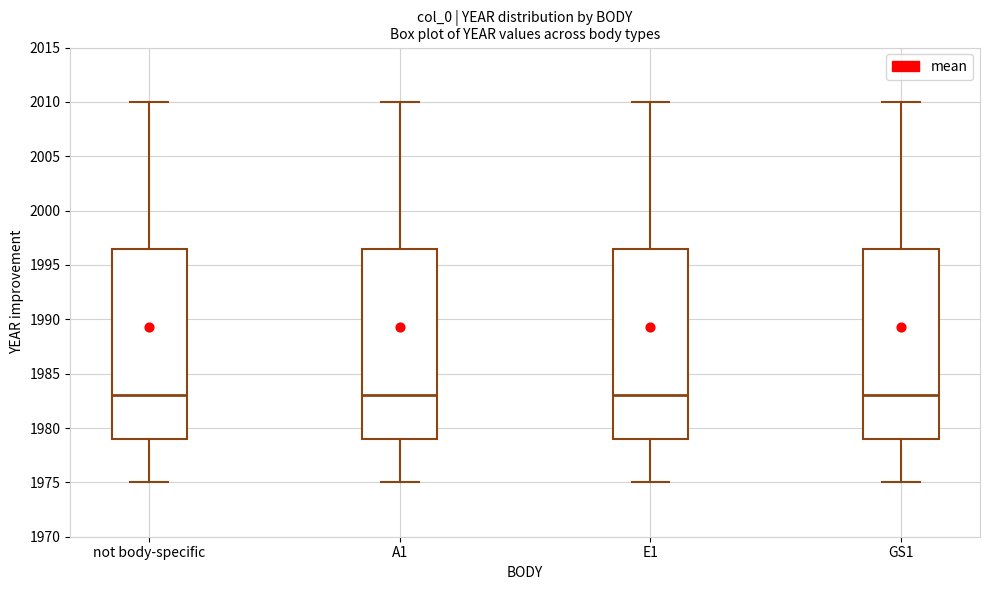

Reading left to right, transcribe this box plot: for each box, give where its median line is, the range the box spans, and where its two whiskers end, as read against the y-axis. The values are not printed on the chart, so give them approximately, as read against the axis.

not body-specific: median 1983.0, box 1979.0 to 1996.5, whiskers 1975.0 to 2010.0
A1: median 1983.0, box 1979.0 to 1996.5, whiskers 1975.0 to 2010.0
E1: median 1983.0, box 1979.0 to 1996.5, whiskers 1975.0 to 2010.0
GS1: median 1983.0, box 1979.0 to 1996.5, whiskers 1975.0 to 2010.0